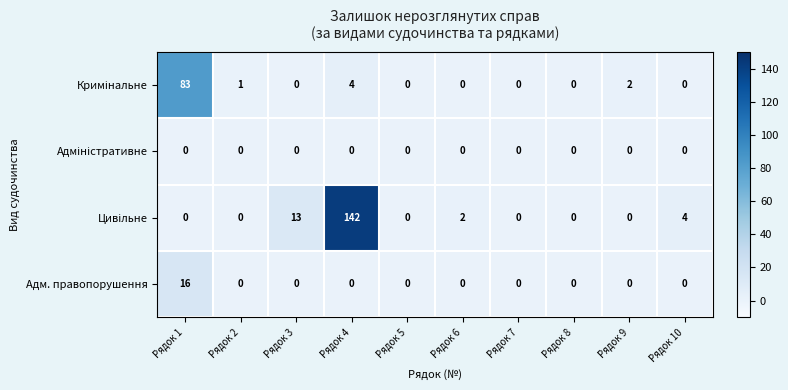

What is the difference between the maximum and minimum values in the Адм. правопорушення series?

16